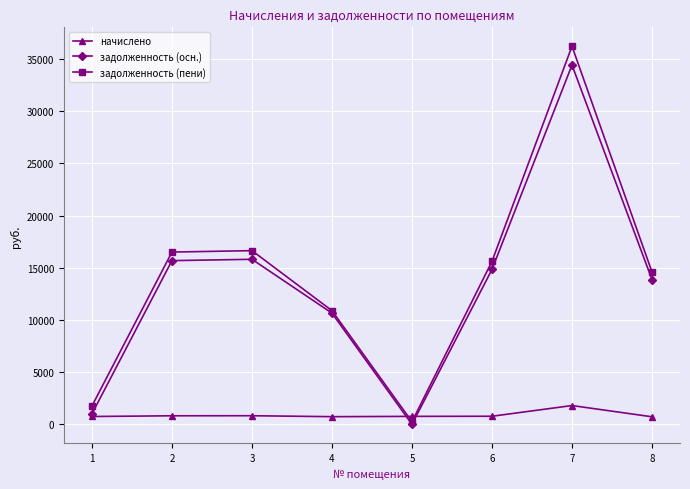

How many data points in начислено are above 777?

4